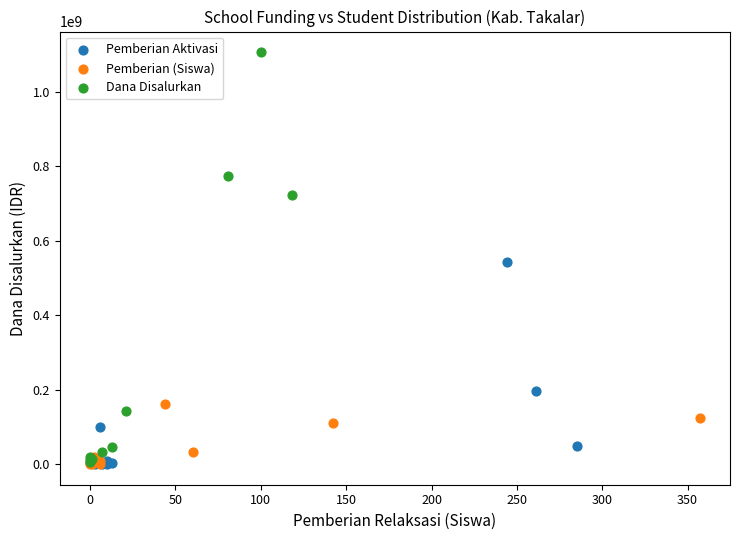

Which series reaches the maximum Y coordinate?

Dana Disalurkan